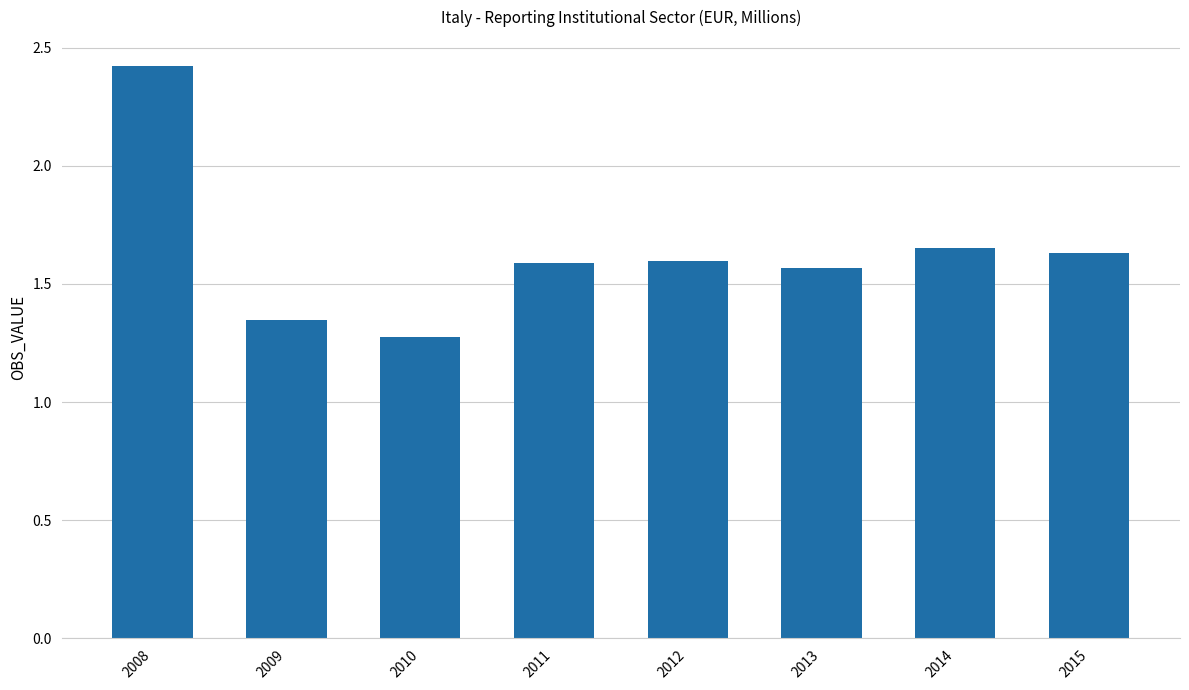

At which category does the chart reach its peak across all series?

2008